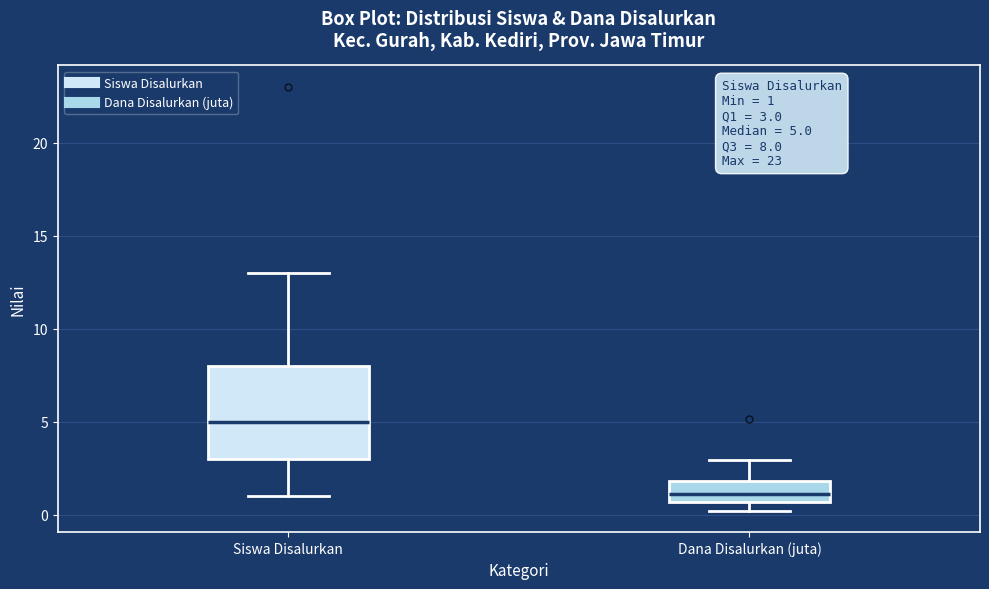

Which box is the tallest, from its lower edge to its upper edge?

Siswa Disalurkan